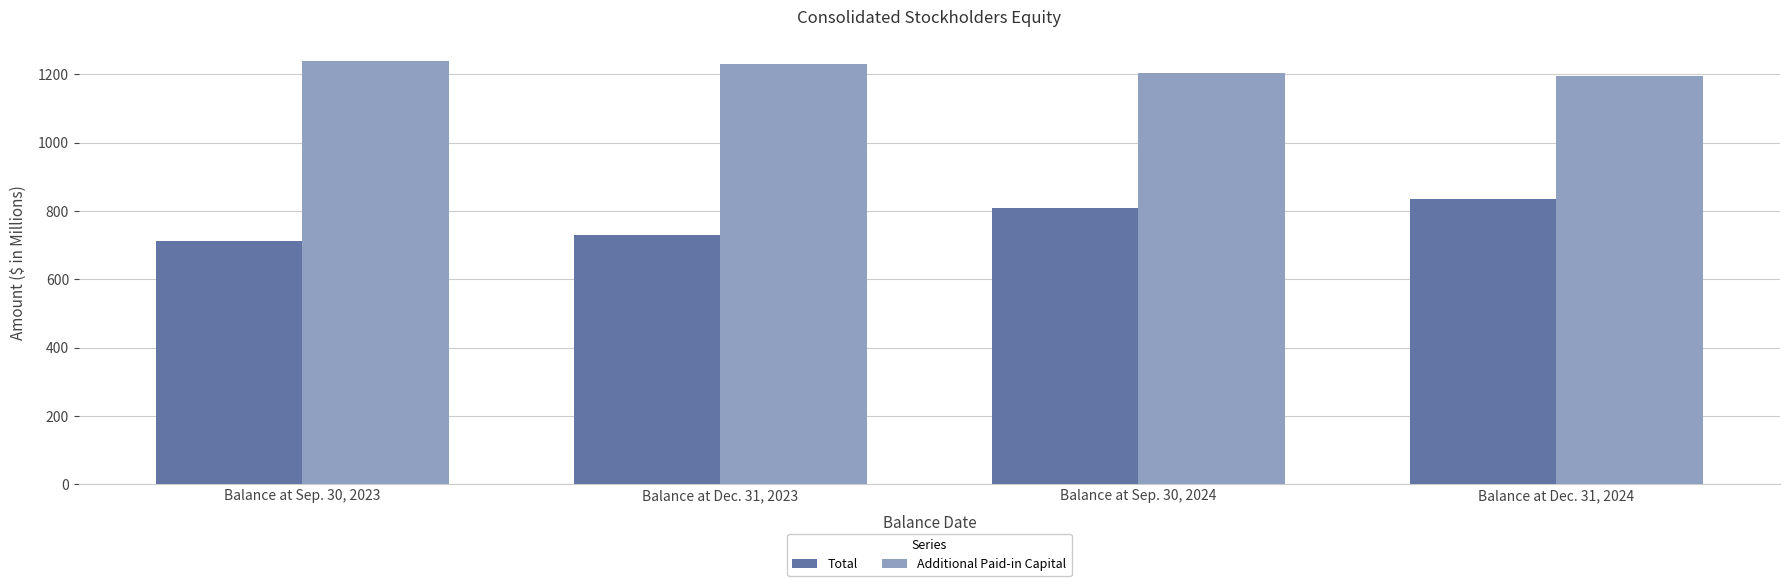

Is the value of Additional Paid-in Capital at Balance at Sep. 30, 2023 greater than the value of Total at Balance at Sep. 30, 2024?

Yes